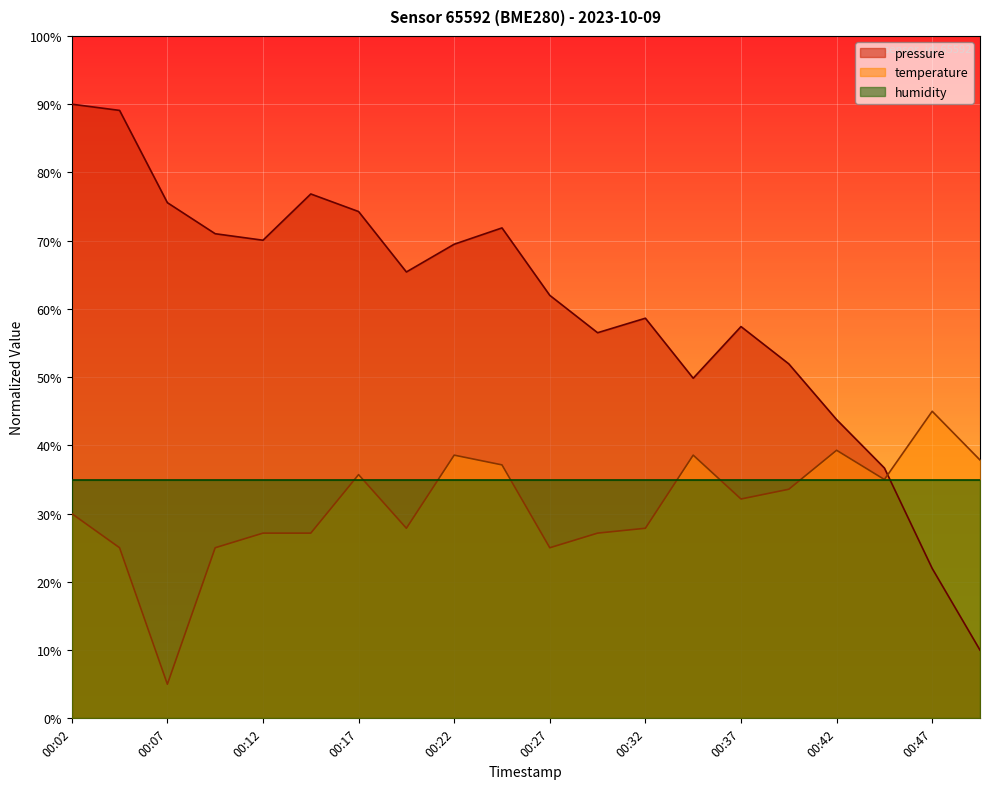

How many interior local valleys does the temperature series have?

5